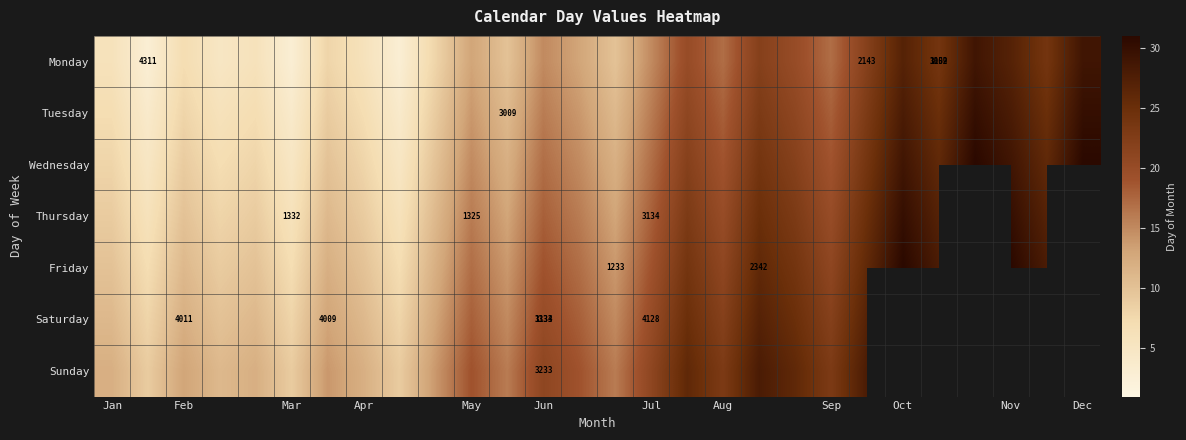

List the series in order of their peak value, highest first.

Wednesday, Friday, Tuesday, Thursday, Sunday, Monday, Saturday